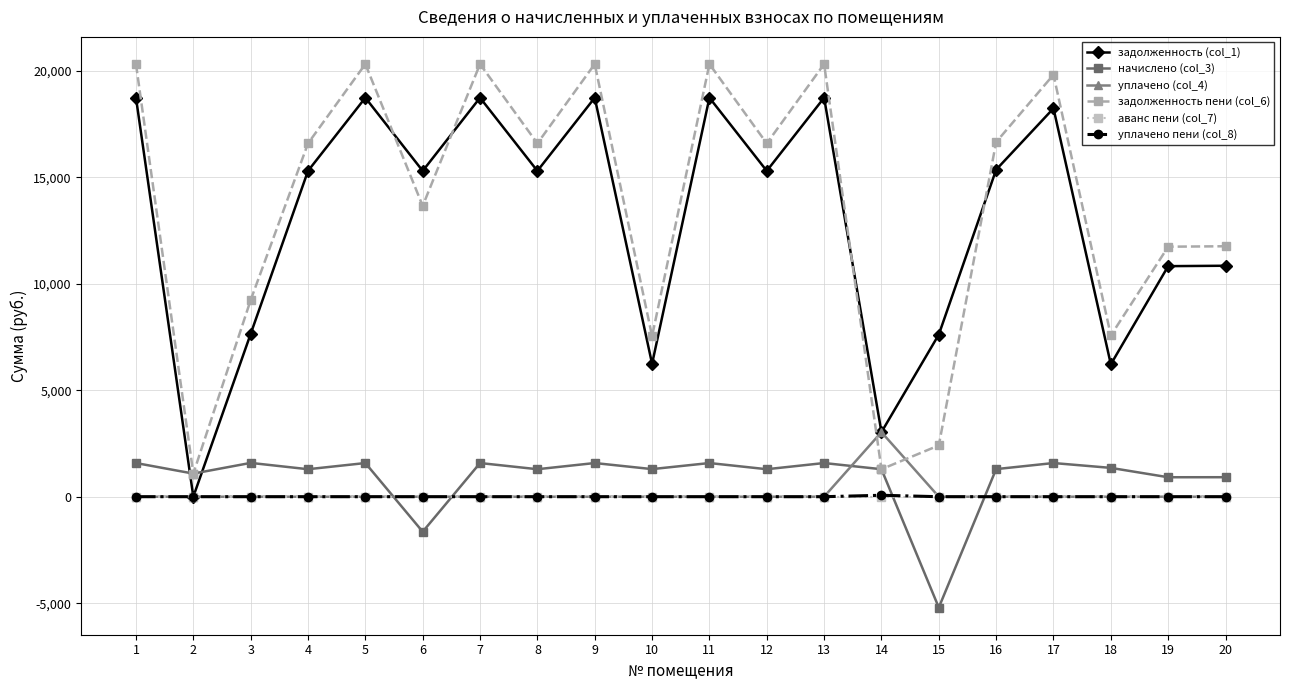

True or false: уплачено (col_4) has more than 0 interior local peaks.

True